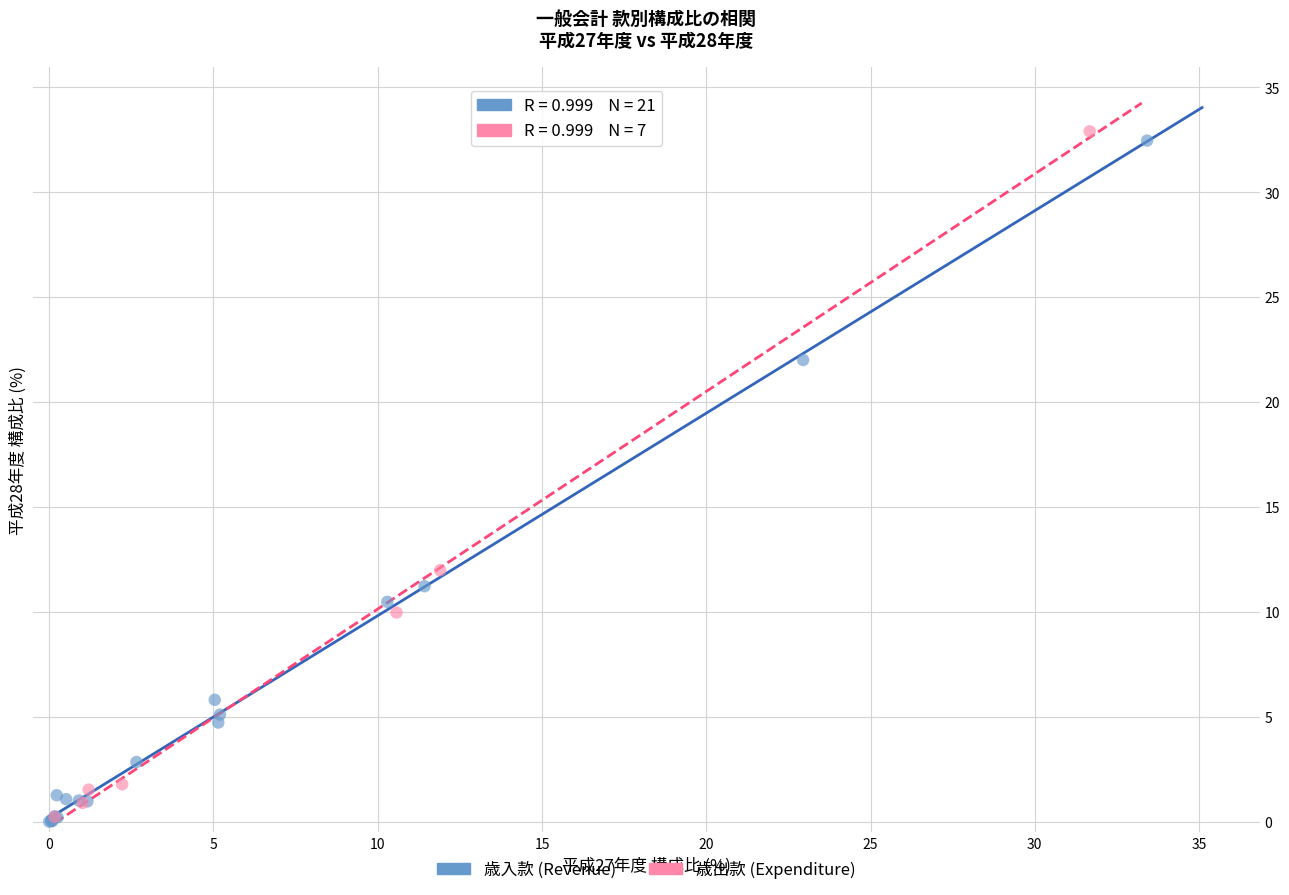

What are all the series names shown in the legend?

歳入款 (Revenue), 歳出款 (Expenditure)